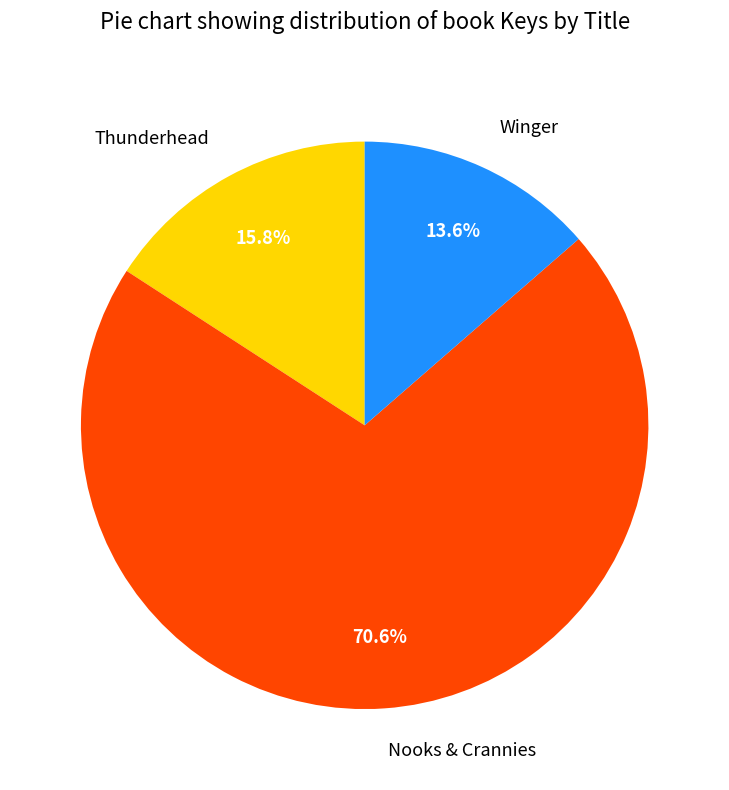

Combined, what portion of the pie is Thunderhead and Nooks & Crannies?

86.4%